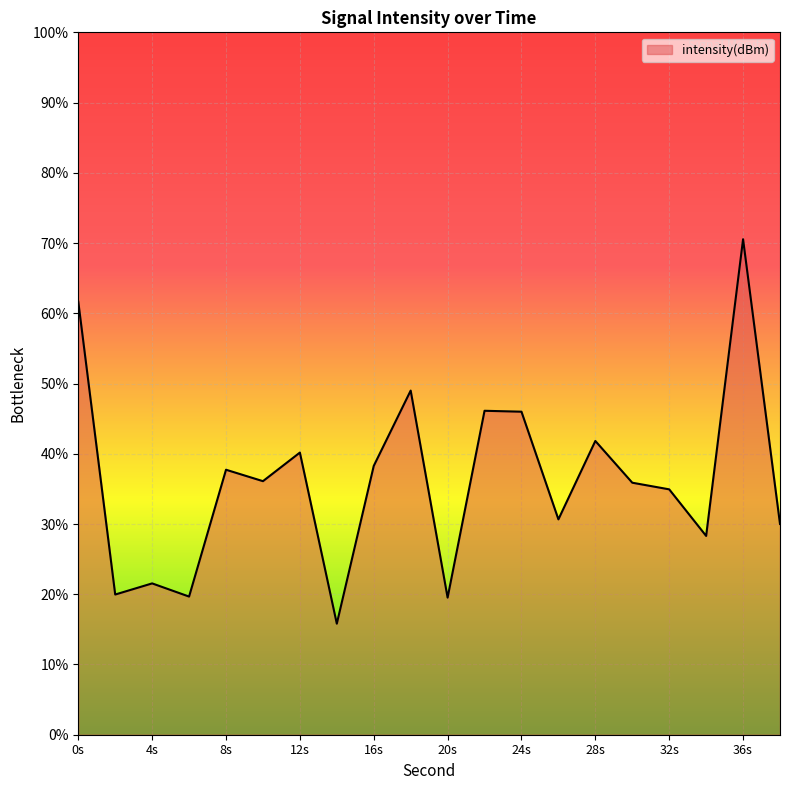

What is the difference between the maximum and minimum values?

54.7